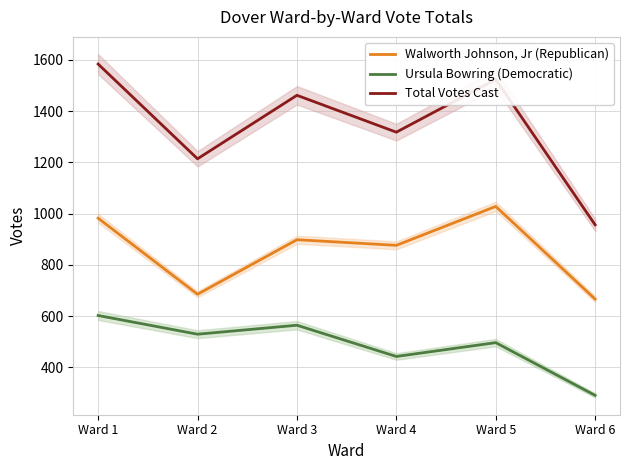

Is it true that Total Votes Cast equals 2396 at Ward 1?

False